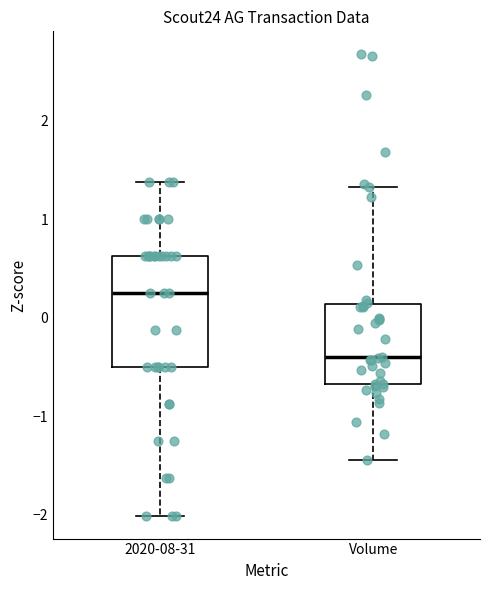

Reading left to right, transcribe this box plot: for each box, give where its median line is, the range the box spans, and where its two whiskers end, as read against the y-axis. The values are not printed on the chart, so give them approximately, as read against the axis.

2020-08-31: median 0.3, box -0.5 to 0.6, whiskers -2.0 to 1.4
Volume: median -0.4, box -0.7 to 0.1, whiskers -1.4 to 1.3